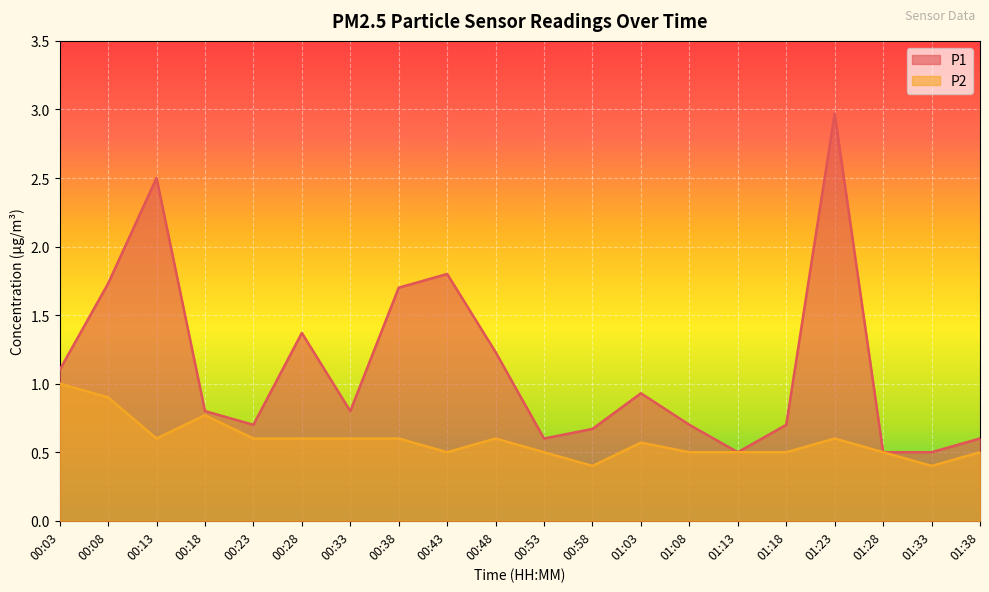

How many distinct data groups are displayed?

2